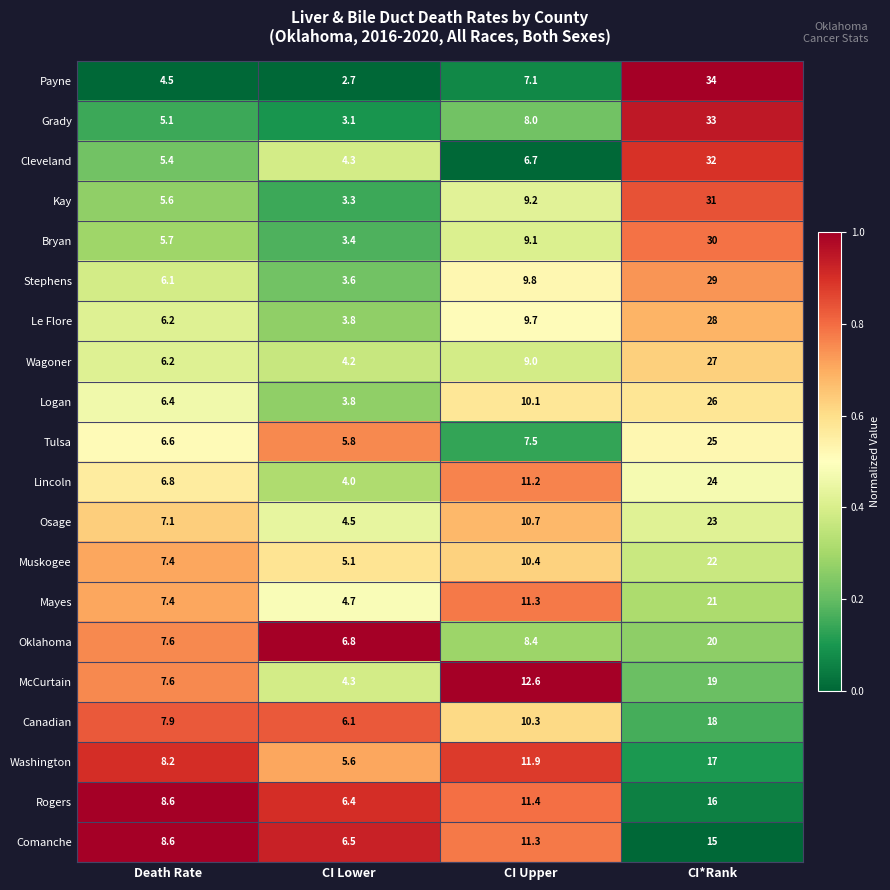

List the labels in order of Washington value, smallest first.

CI Lower, Death Rate, CI Upper, CI*Rank